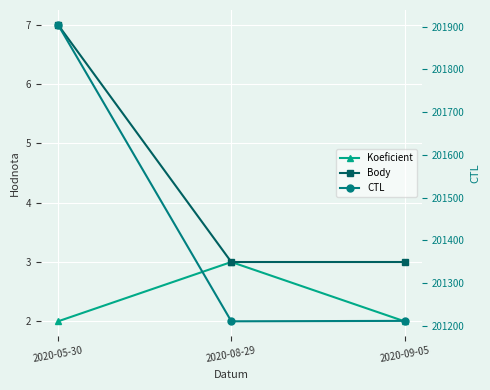

What is the total value across all series at 2020-08-29?

201217